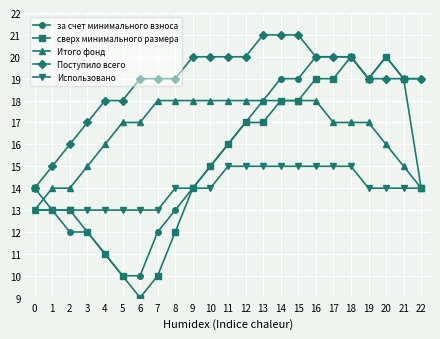

Reading left to right, transcribe all the data shown in this chart.

за счет минимального взноса: 13	13	12	12	11	10	10	12	13	14	15	16	17	18	19	19	20	20	20	19	20	19	19
сверх минимального размера: 14	13	13	12	11	10	9	10	12	14	15	16	17	17	18	18	19	19	20	19	20	19	14
Итого фонд: 13	14	14	15	16	17	17	18	18	18	18	18	18	18	18	18	18	17	17	17	16	15	14
Поступило всего: 14	15	16	17	18	18	19	19	19	20	20	20	20	21	21	21	20	20	20	19	19	19	19
Использовано: 13	13	13	13	13	13	13	13	14	14	14	15	15	15	15	15	15	15	15	14	14	14	14